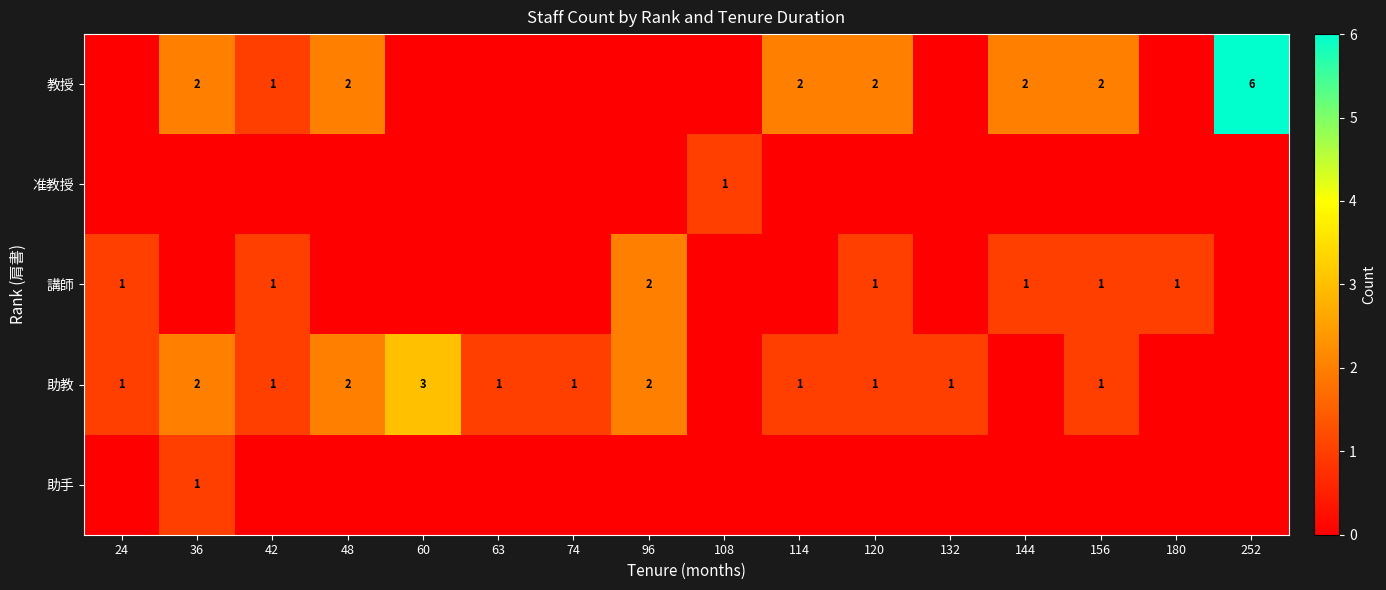

Rank the series at 114 from lowest to highest value.

准教授, 講師, 助手, 助教, 教授